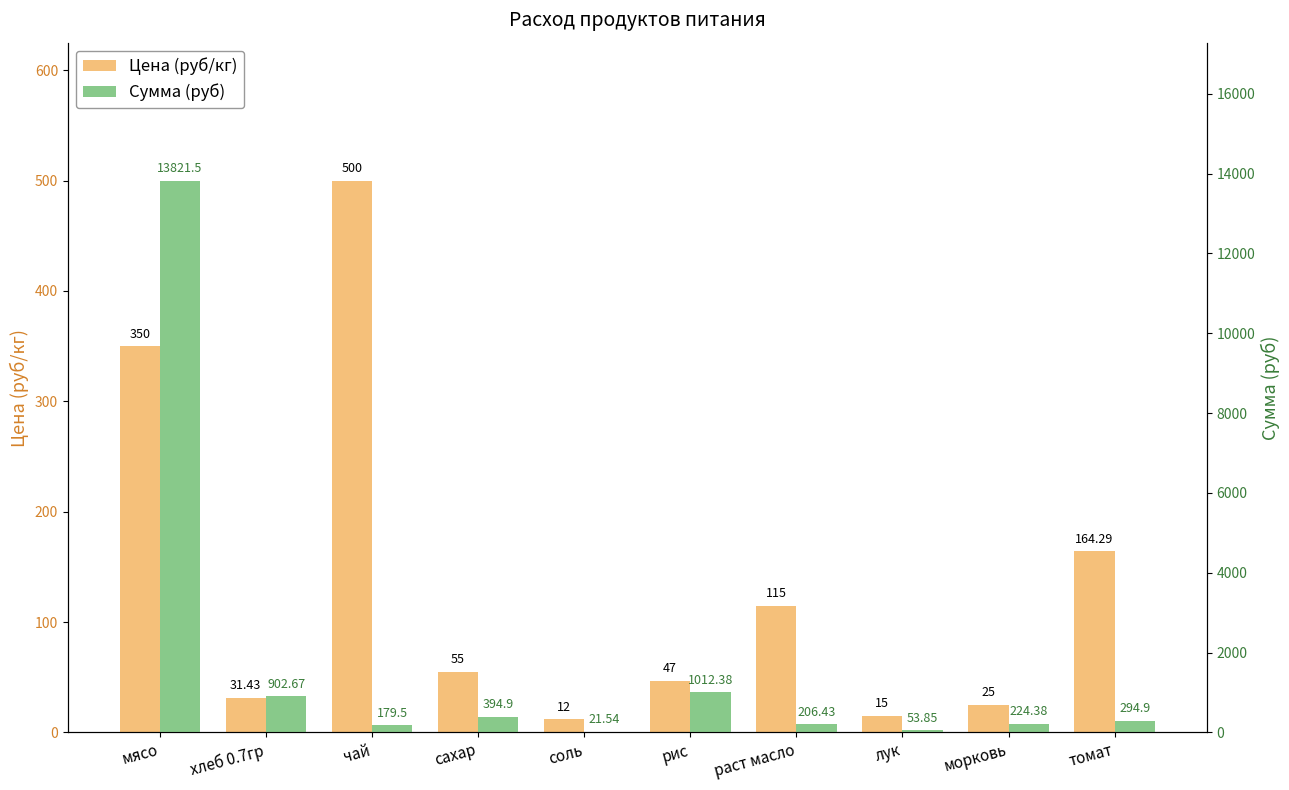

What is the label of the 3rd bar from the right?

лук